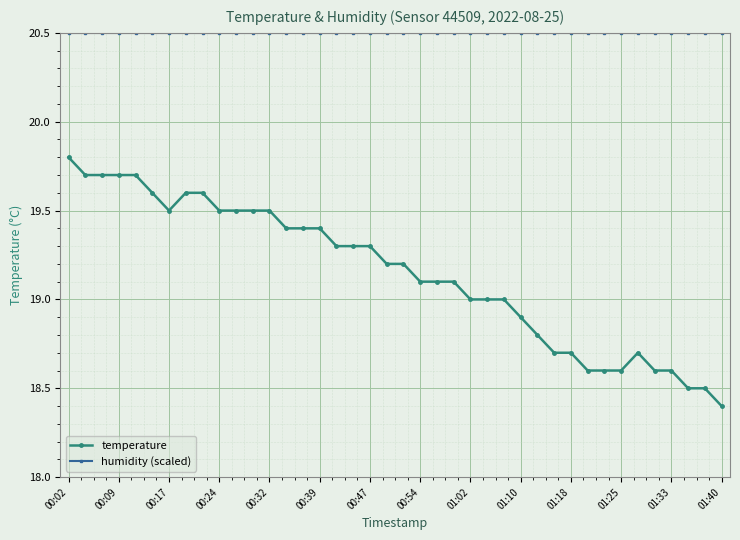

What is the difference between the maximum and minimum values in the temperature series?

1.4